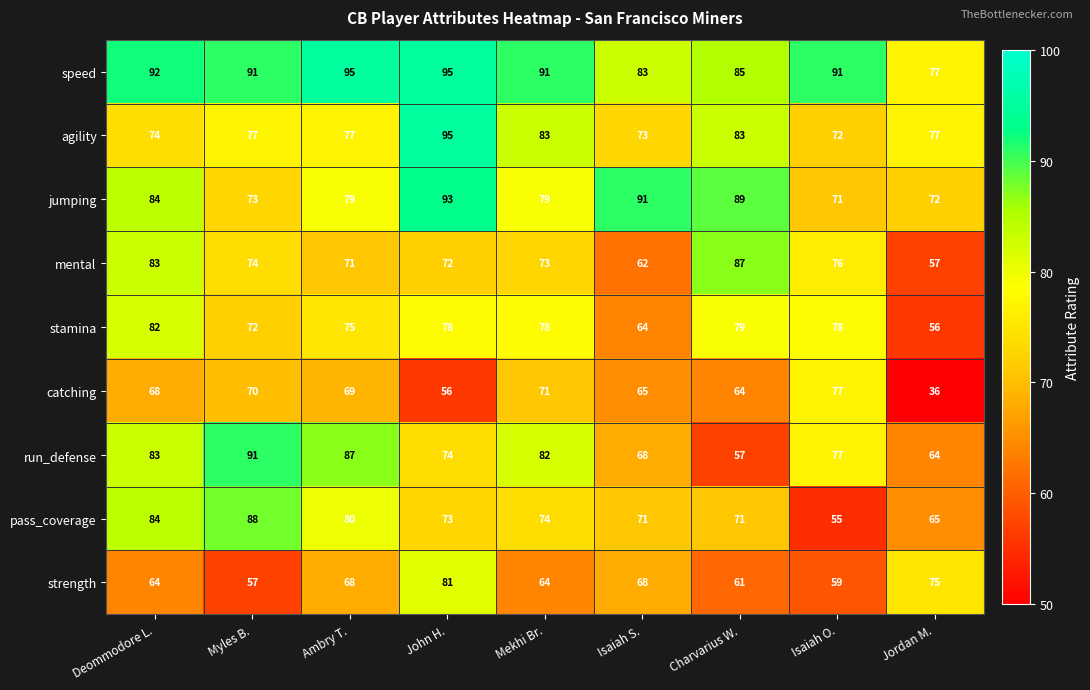

The value of catching at Deommodore L. is 68. True or false?

True